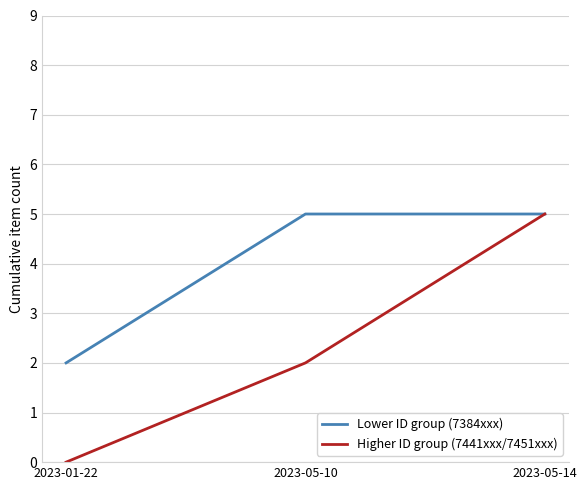

What is the total value across all series at 2023-05-14?

10